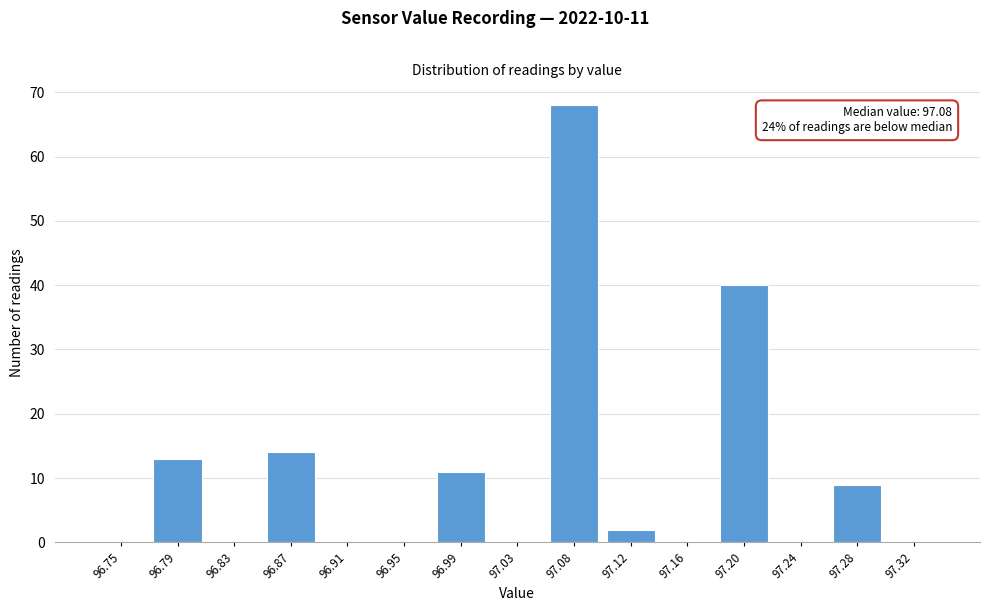

Over which range of the x-axis is the bar tallest?

97.055 to 97.095